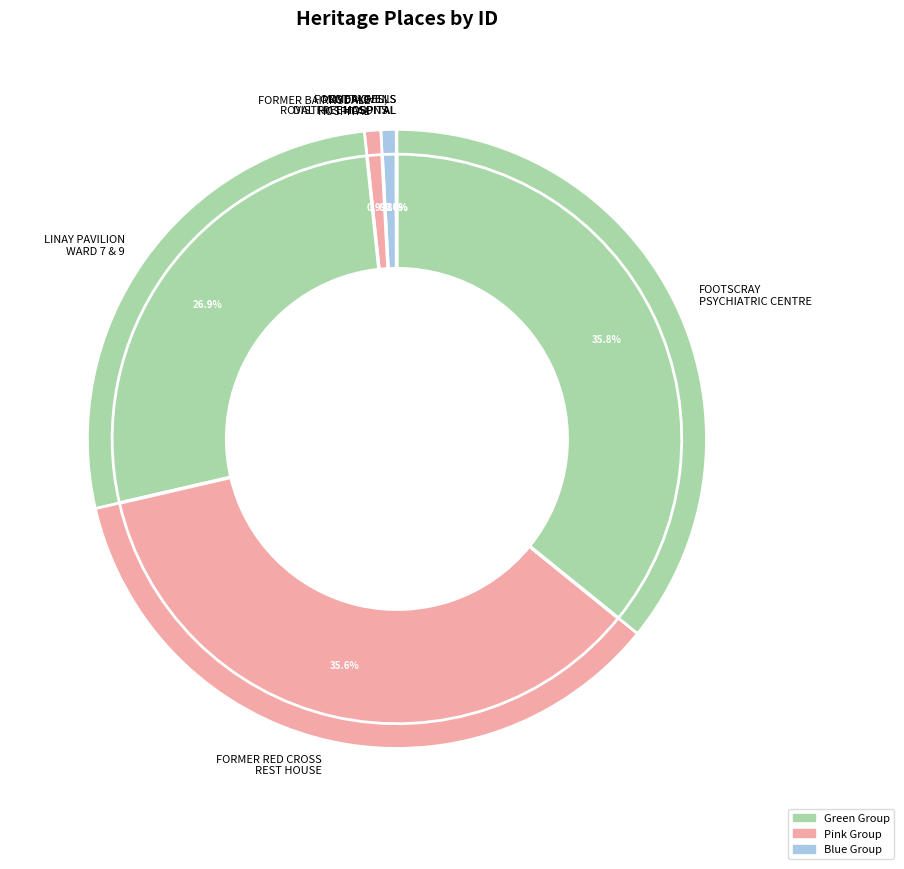

Which has a higher value, LINAY PAVILION, WARD 7 AND WARD 9 or FORMER RED CROSS REST HOUSE?

FORMER RED CROSS REST HOUSE